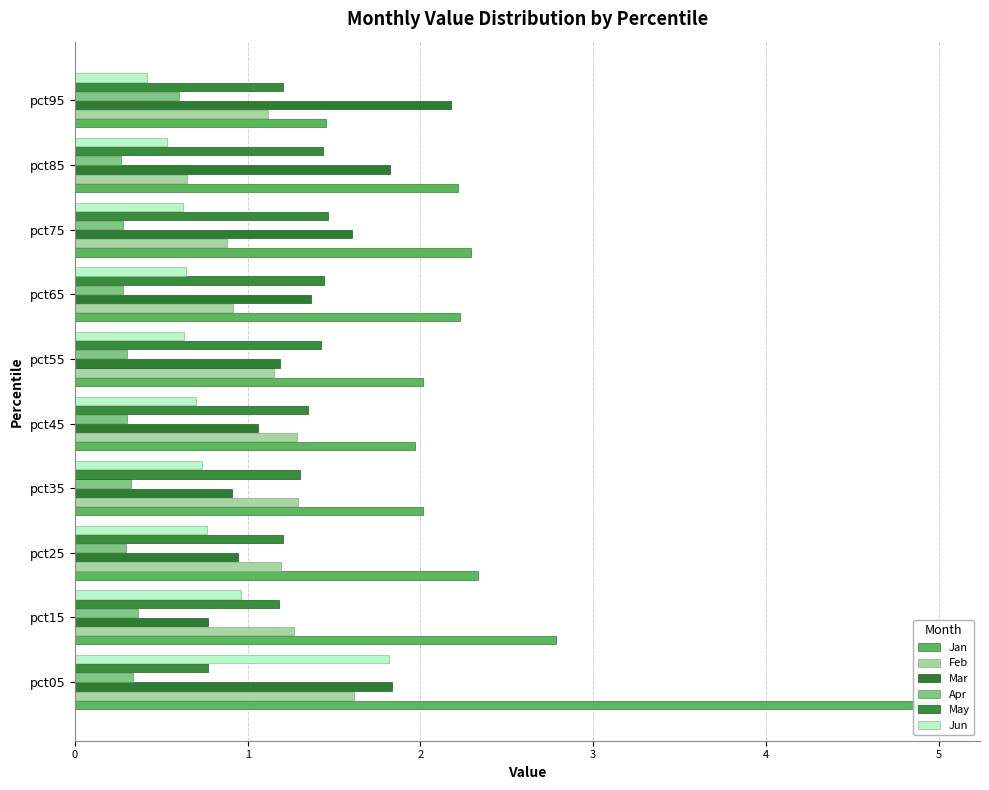

How many bars are there in total?

60